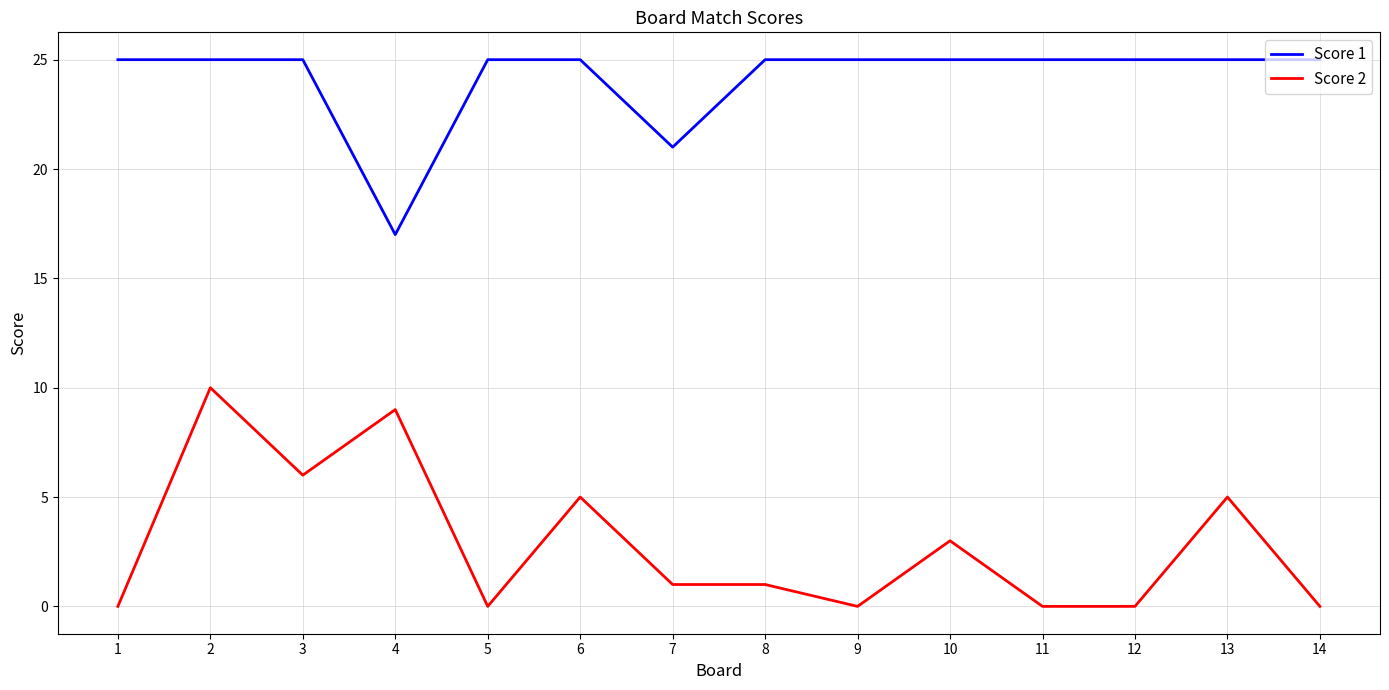

What are all the series names shown in the legend?

Score 1, Score 2